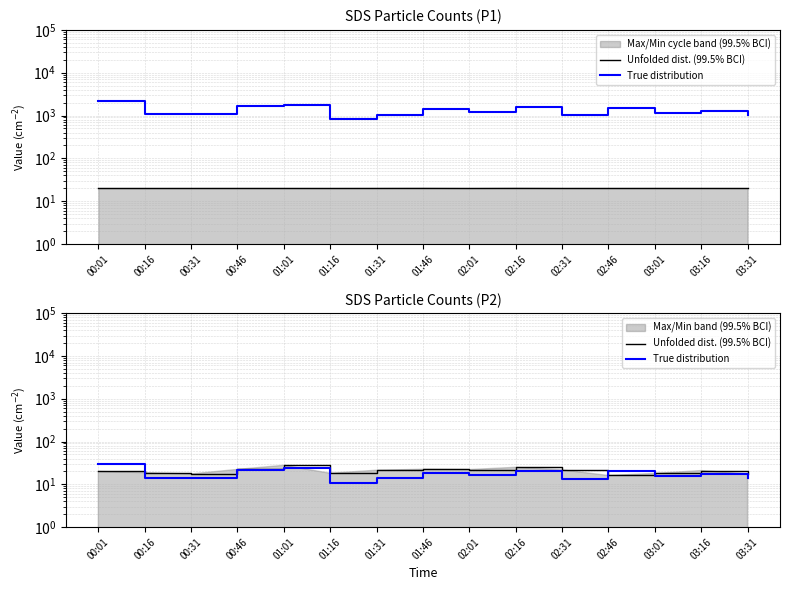

Is this an area chart (filled region under the line)?

No